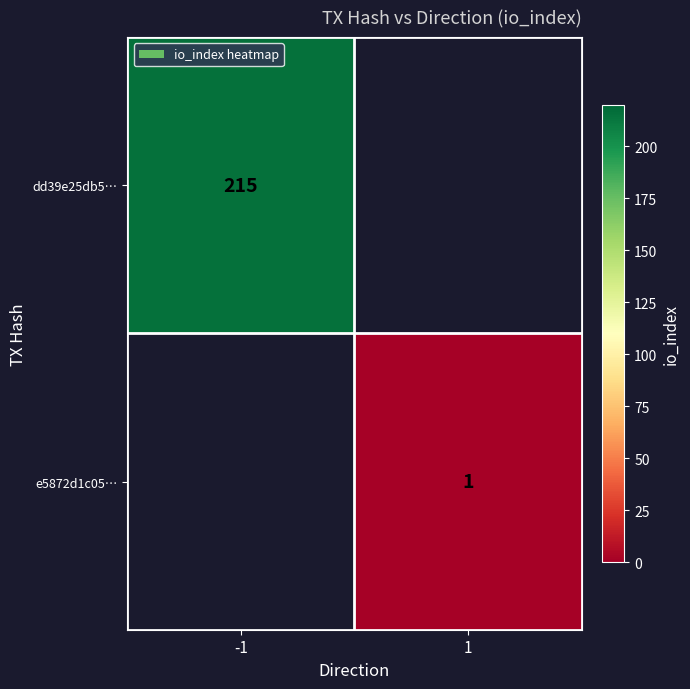

Is the value of dd39e25db5… at -1 greater than the value of e5872d1c05… at 1?

Yes